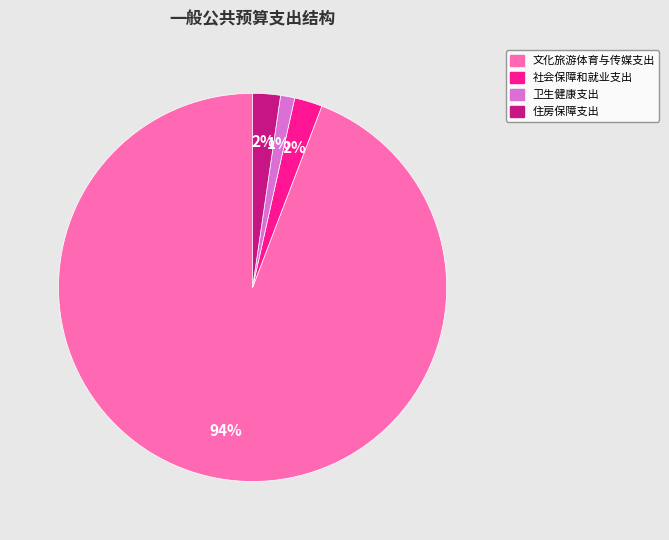

Is the sum of 社会保障和就业支出 and 文化旅游体育与传媒支出 greater than half?

Yes